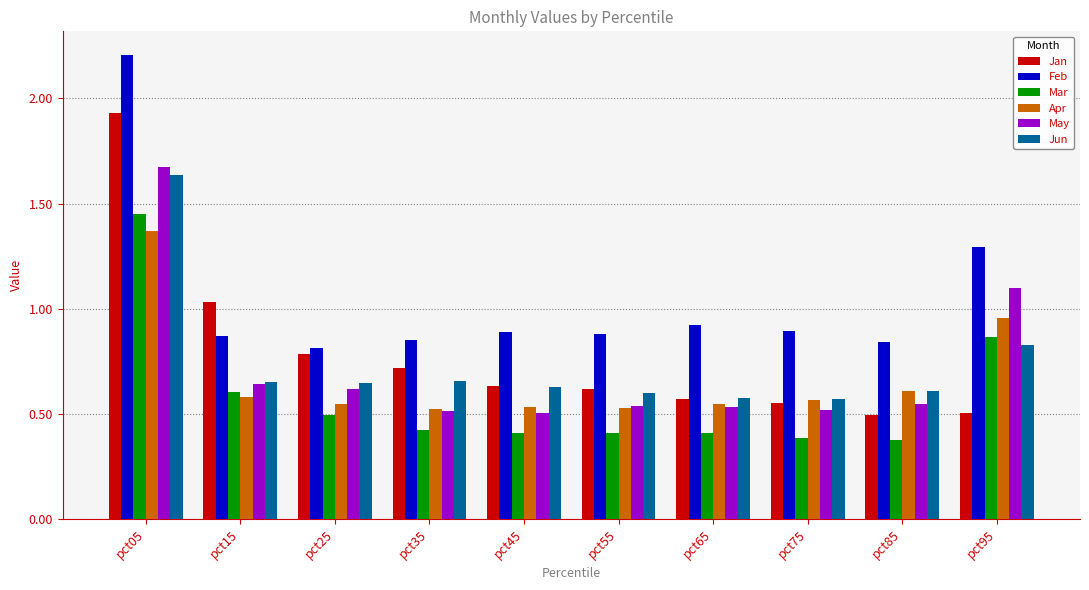

How many bars are there in total?

60